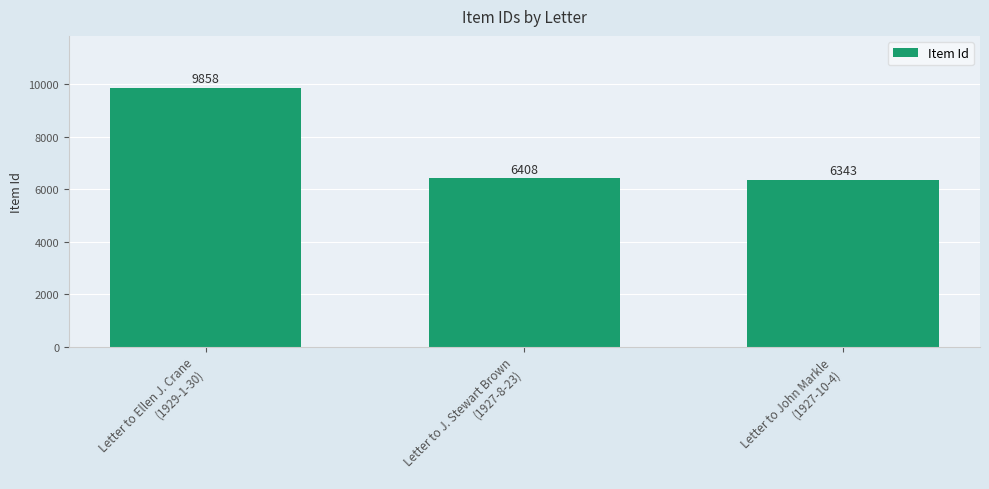

Reading left to right, what are all the values shown in this chart?

Letter to Ellen J. Crane
(1929-1-30)=9858	Letter to J. Stewart Brown
(1927-8-23)=6408	Letter to John Markle
(1927-10-4)=6343